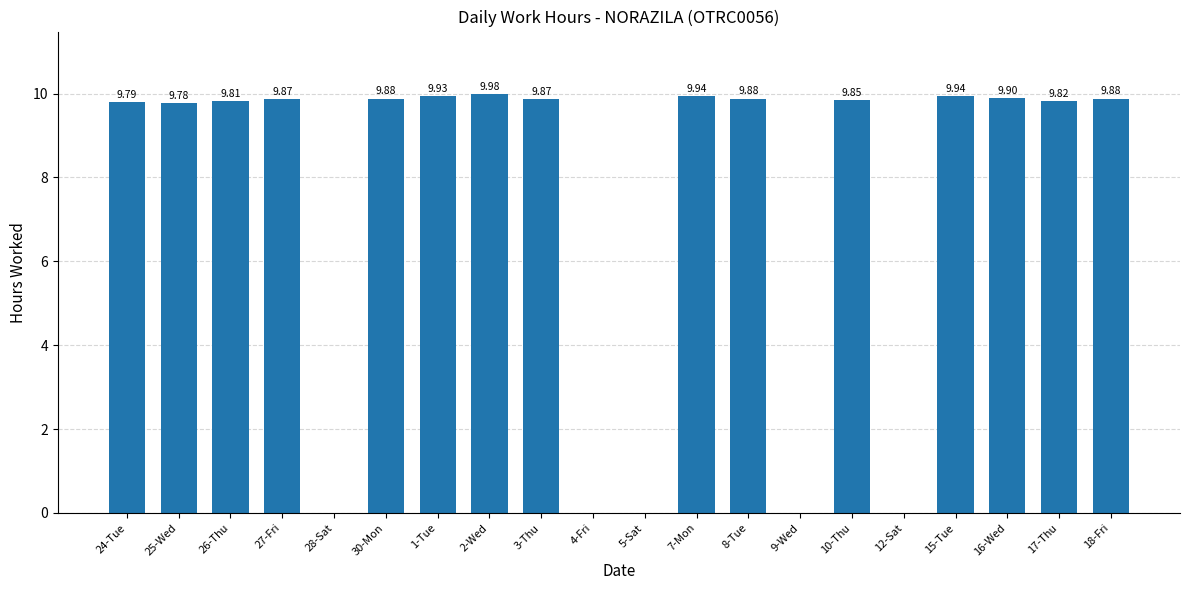

What is the ratio of the value at 1-Tue to the value at 24-Tue?

1.0